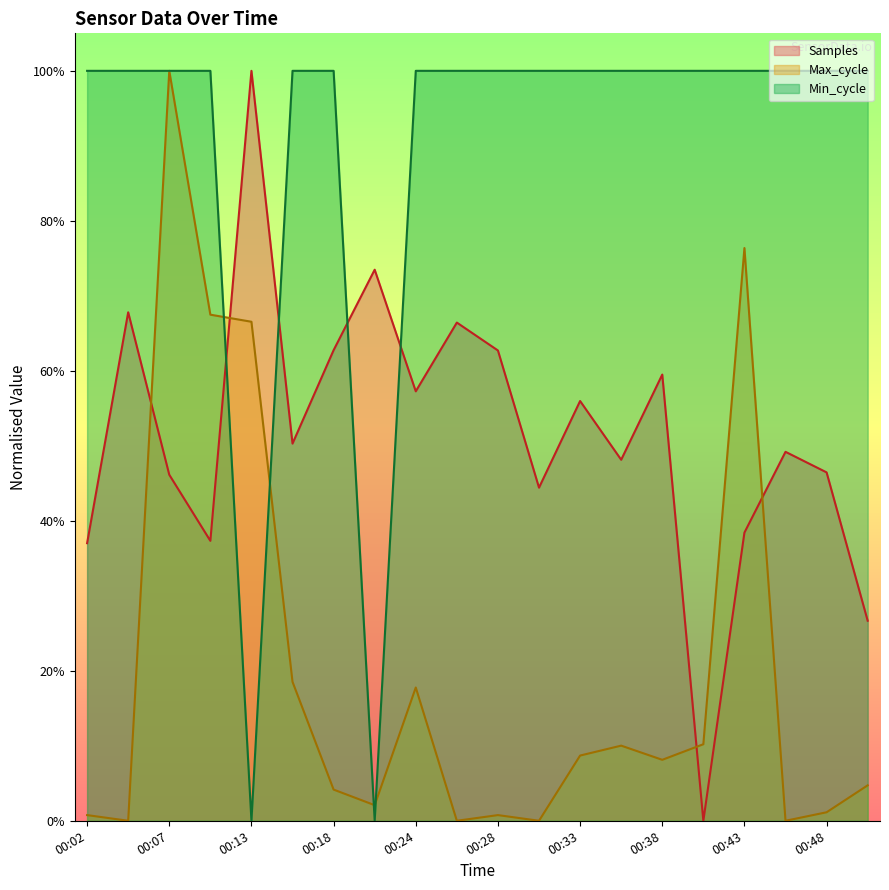

How many values in Min_cycle are above zero?

18